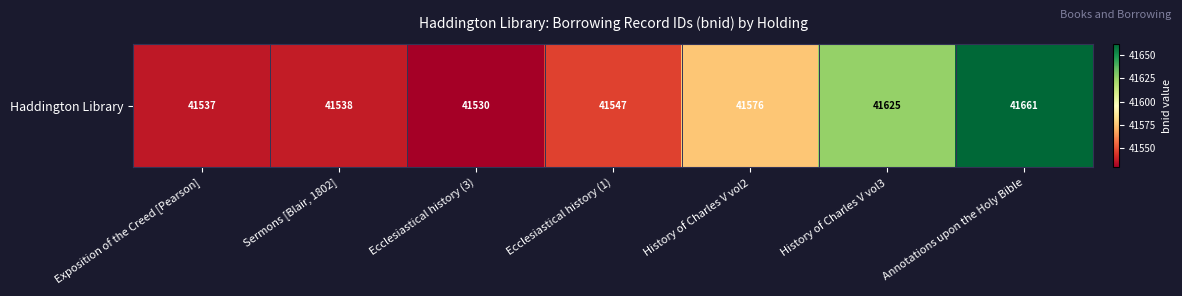

List the labels in order of value, smallest first.

Ecclesiastical history (3), Exposition of the Creed [Pearson], Sermons [Blair, 1802], Ecclesiastical history (1), History of Charles V vol2, History of Charles V vol3, Annotations upon the Holy Bible